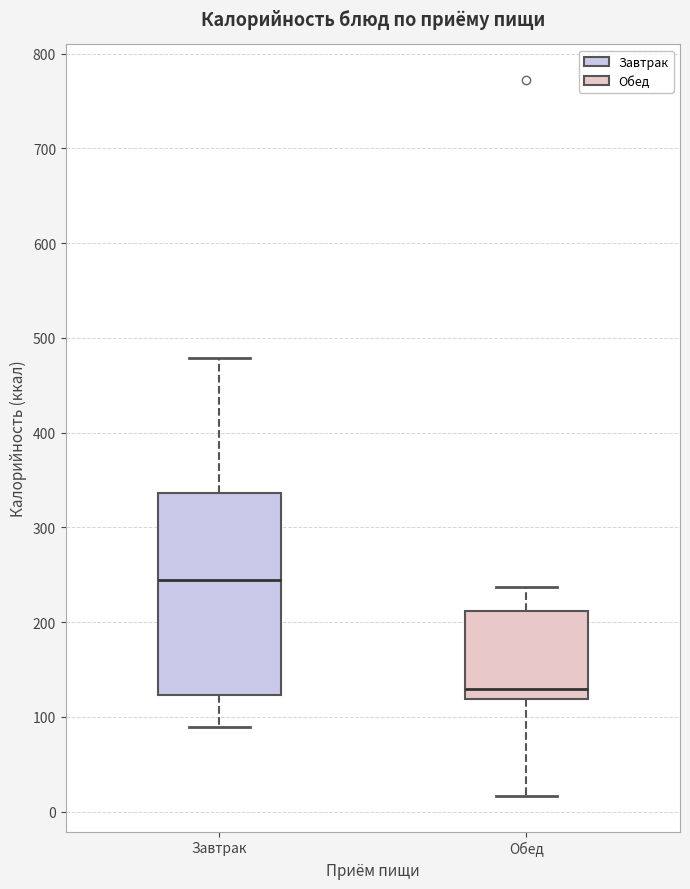

Reading left to right, transcribe this box plot: for each box, give where its median line is, the range the box spans, and where its two whiskers end, as read against the y-axis. The values are not printed on the chart, so give them approximately, as read against the axis.

Завтрак: median 240, box 120 to 340, whiskers 90 to 480
Обед: median 130, box 120 to 210, whiskers 20 to 240